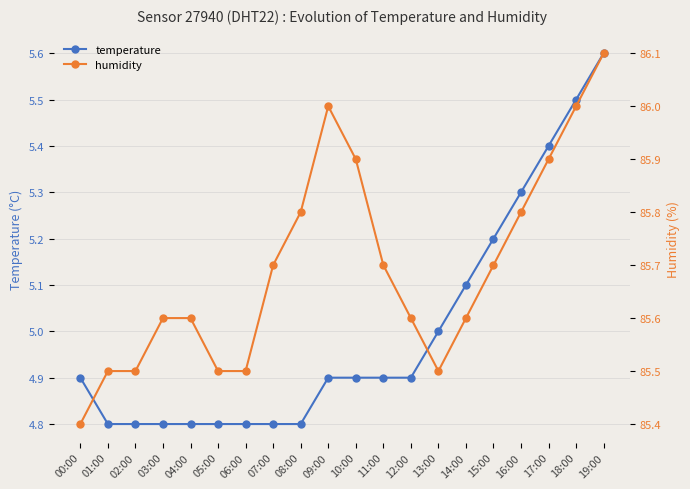

List the labels in order of humidity value, largest first.

19:00, 09:00, 18:00, 10:00, 17:00, 08:00, 16:00, 07:00, 11:00, 15:00, 03:00, 04:00, 12:00, 14:00, 01:00, 02:00, 05:00, 06:00, 13:00, 00:00